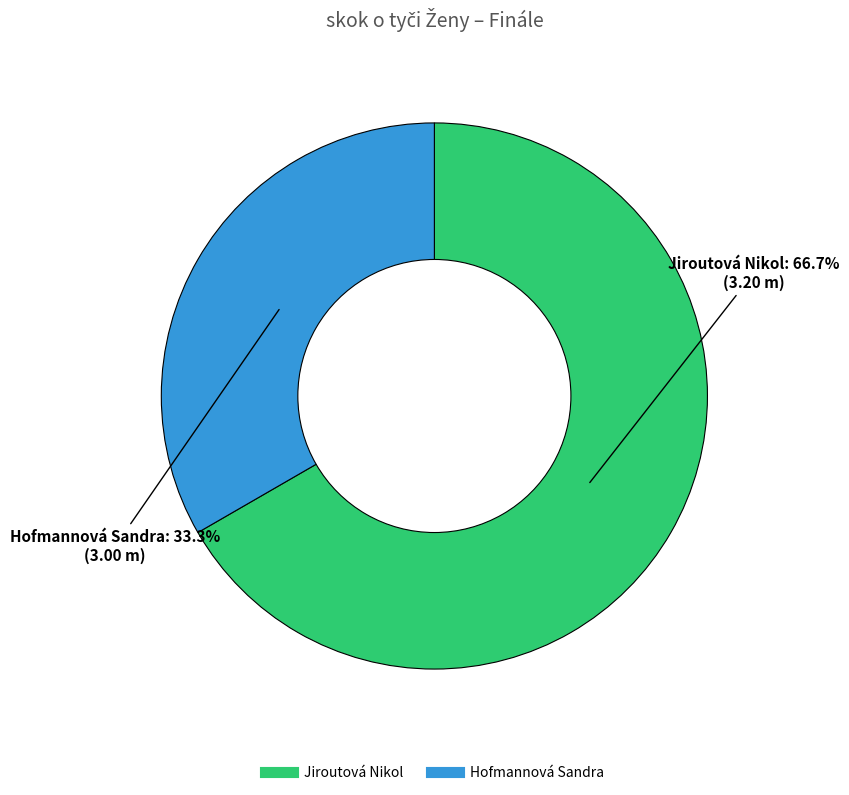

Which slice represents more than half of the pie?

Jiroutová Nikol